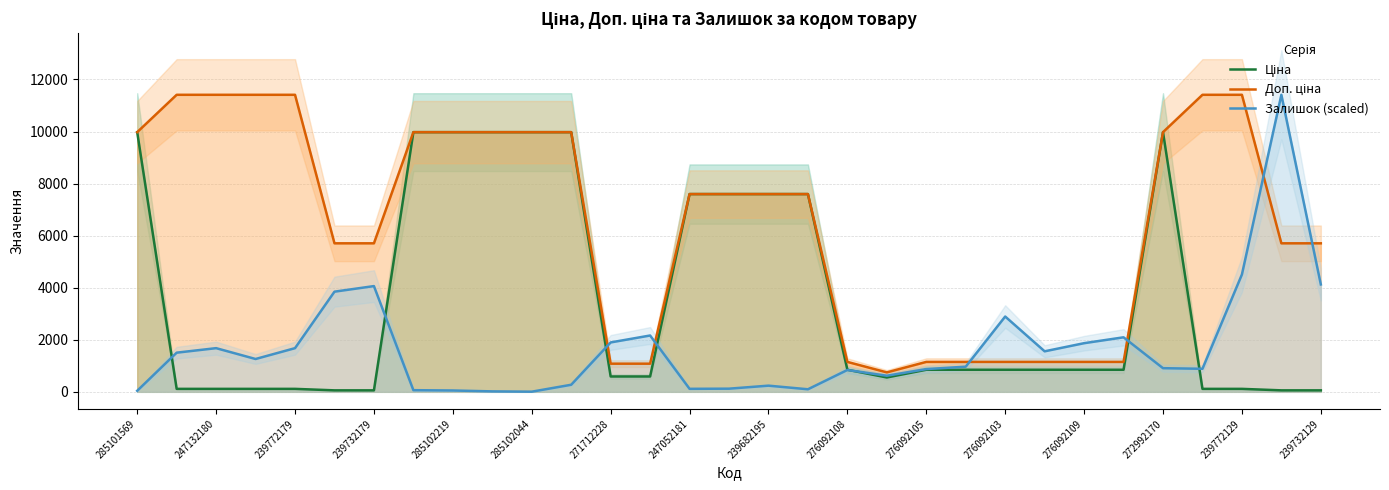

The value of Залишок (scaled) at 271712228 is 1138.0. True or false?

False